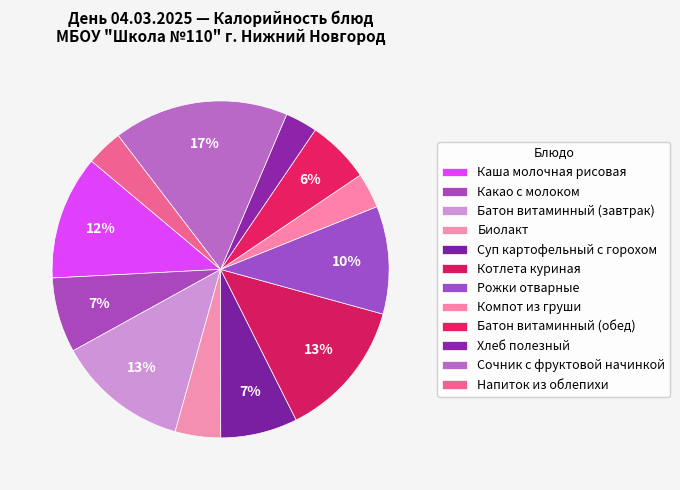

To the nearest percent, what percentage of the pie is Напиток из облепихи?

3%